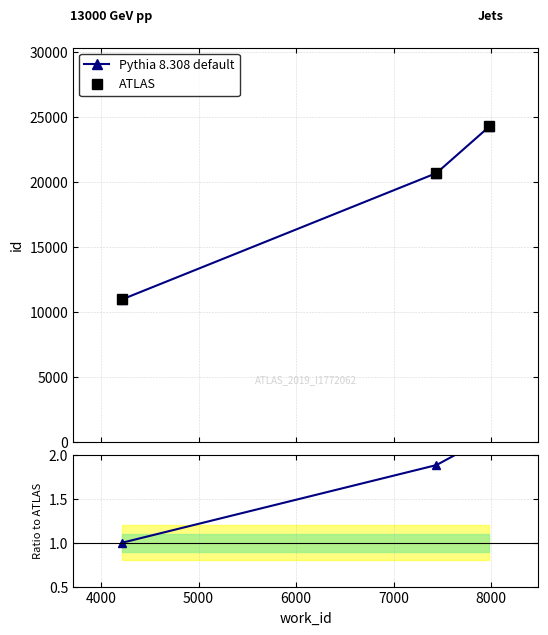

Which has a higher value, 4000 or 5000?

5000